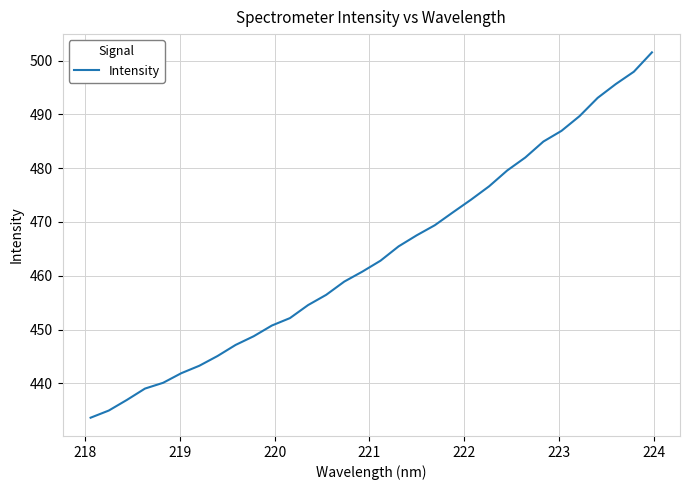

What is the smallest value displayed?

433.6